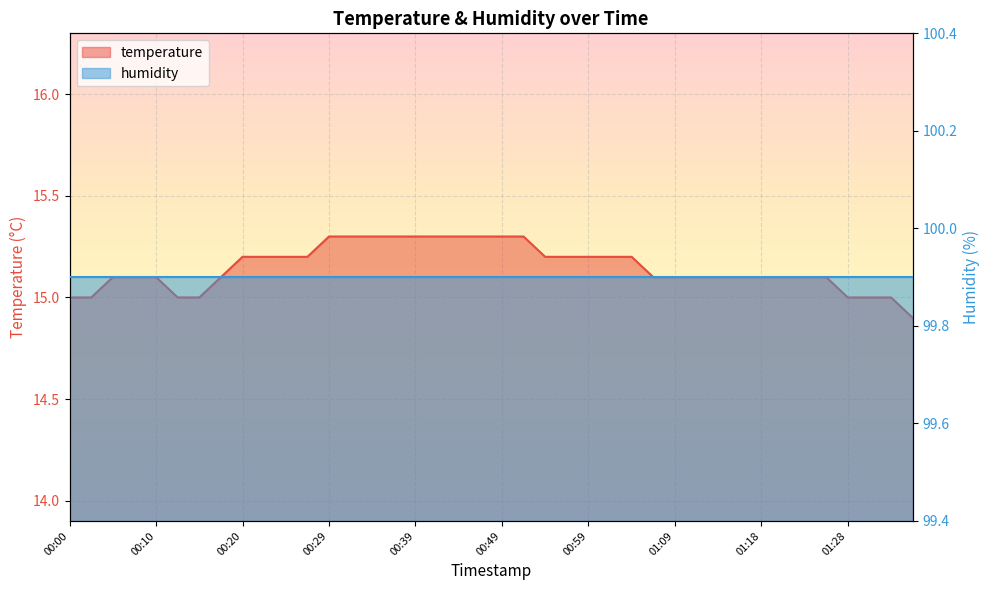

True or false: there are more than 2 points higher than both neighbors.

False